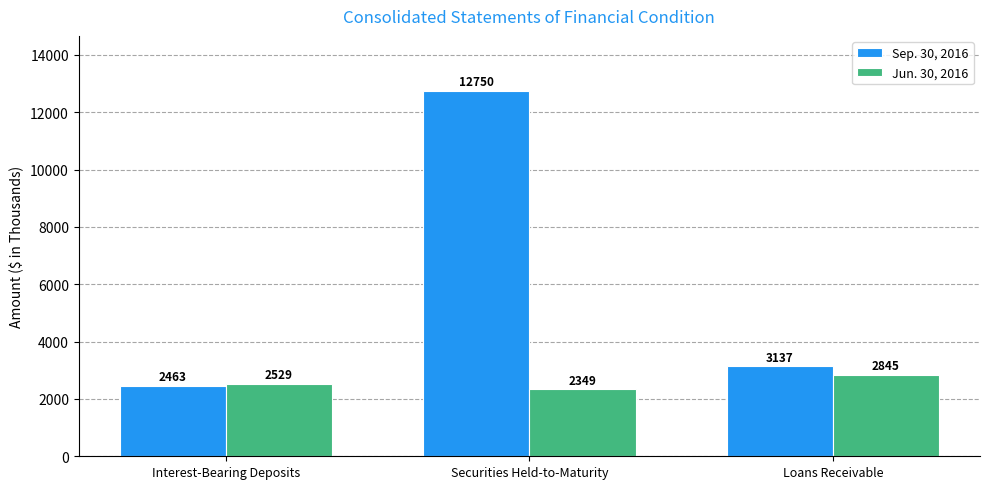

What is the label of the 1st bar from the right?

Loans Receivable